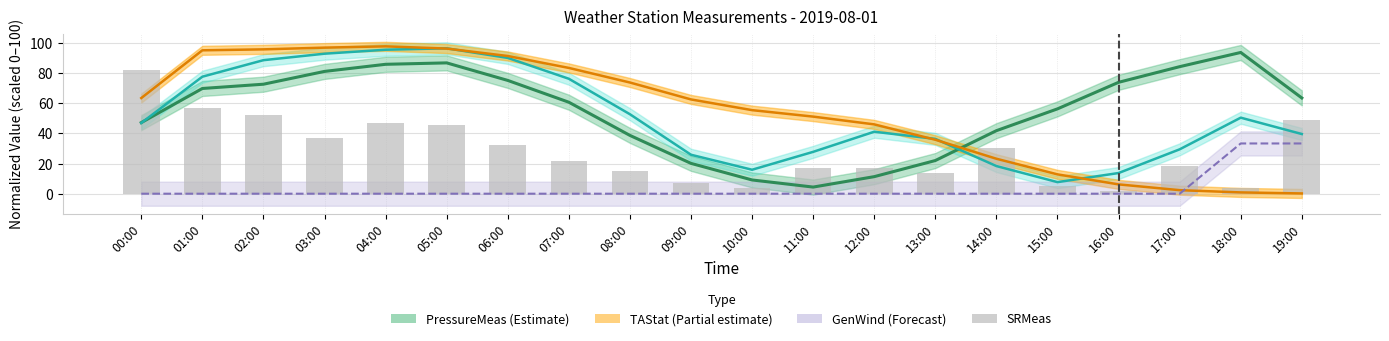

Which has a higher value, 18:00 or 00:00?

00:00